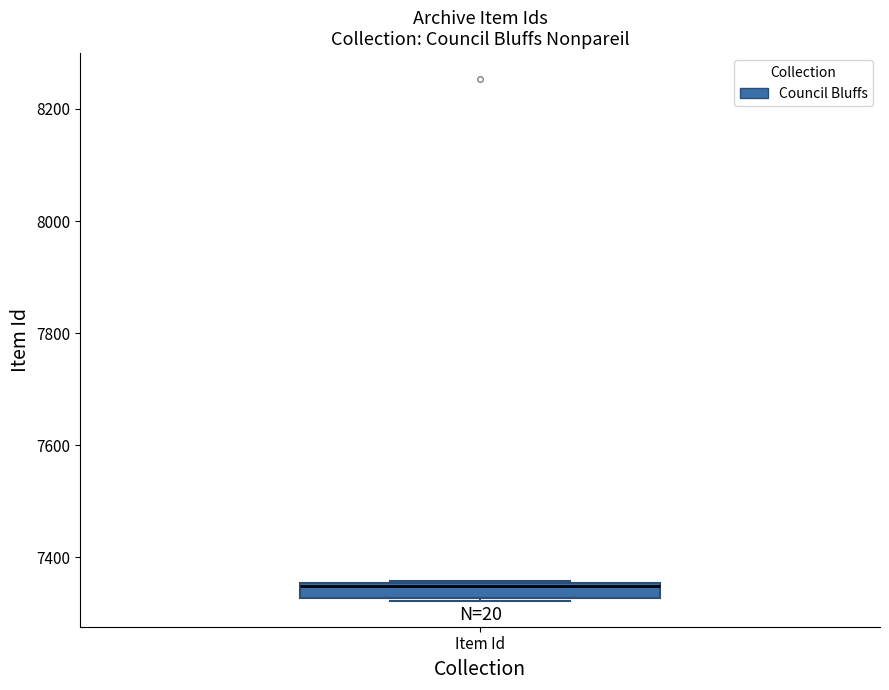

Where is the lower edge of the box for Item Id on the y-axis? The values are not printed on the chart, so give them approximately, as read against the axis.

7320